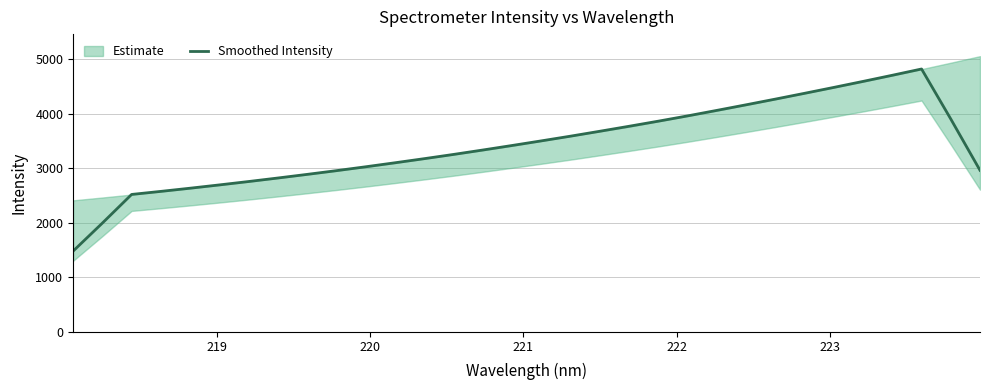

What is the minimum value for Smoothed Intensity?

1476.6